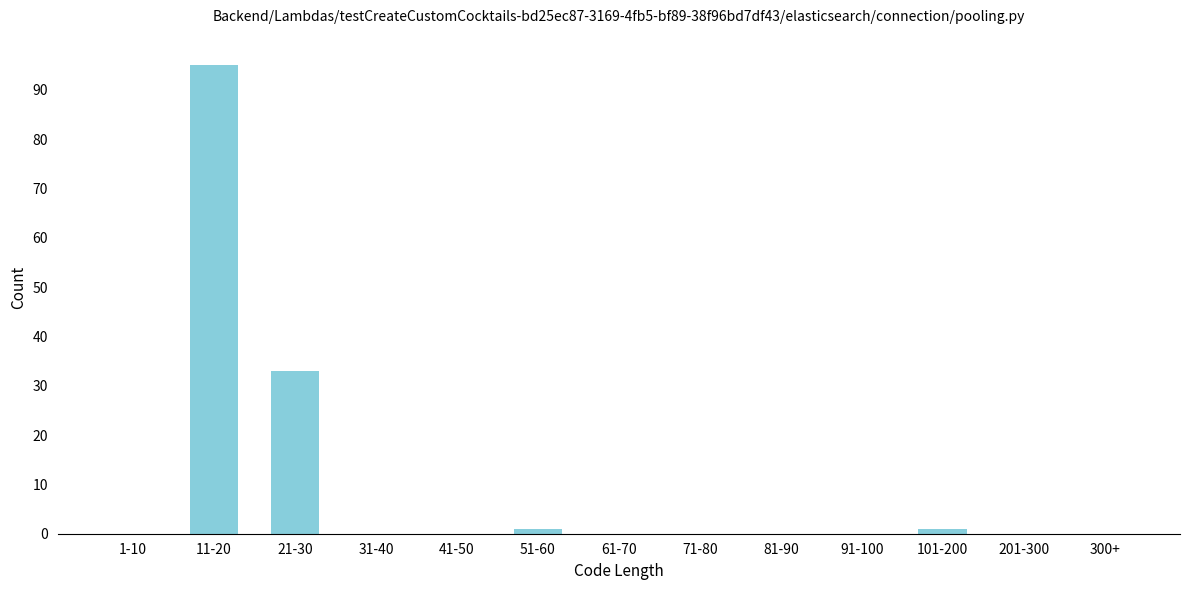

Reading right to left, extract all data points from this chart.

300+=0	201-300=0	101-200=1	91-100=0	81-90=0	71-80=0	61-70=0	51-60=1	41-50=0	31-40=0	21-30=33	11-20=95	1-10=0